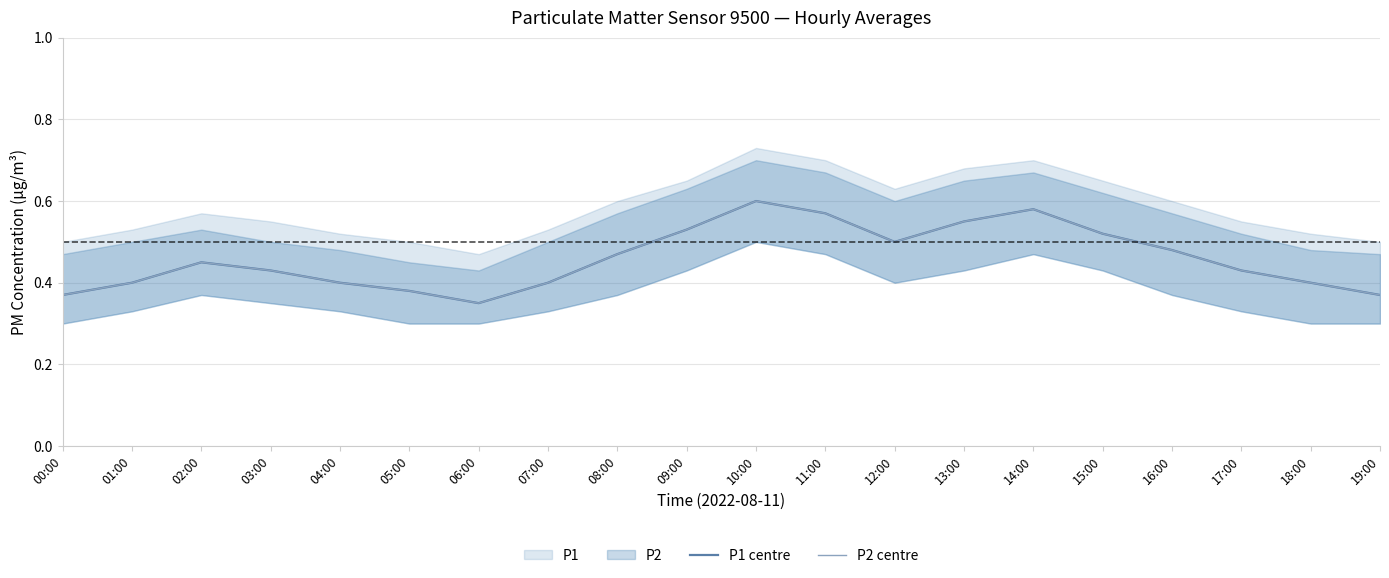

Read the P2 centre value at 10:00.

0.6